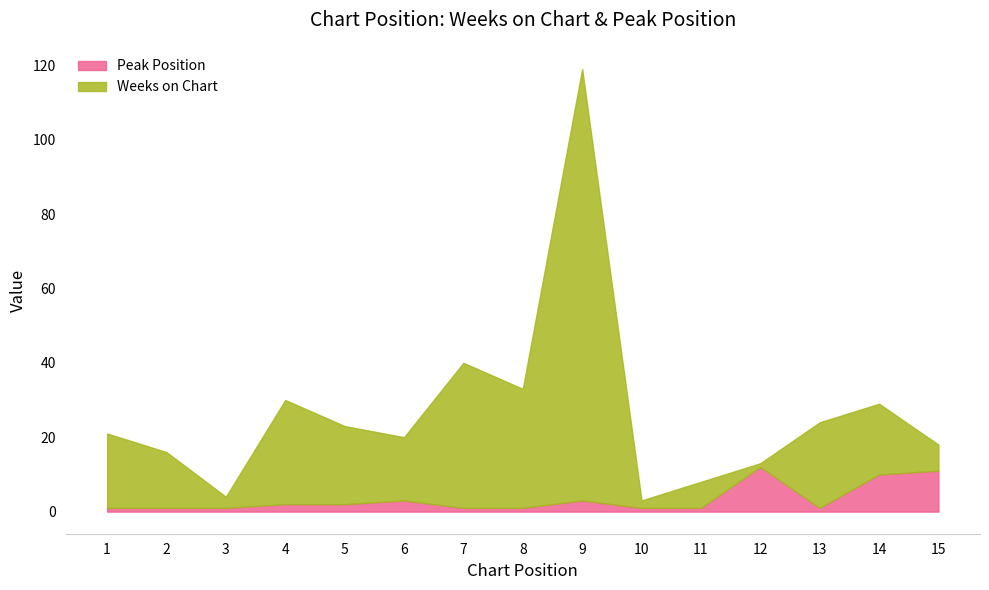

At which category does the chart reach its peak across all series?

9